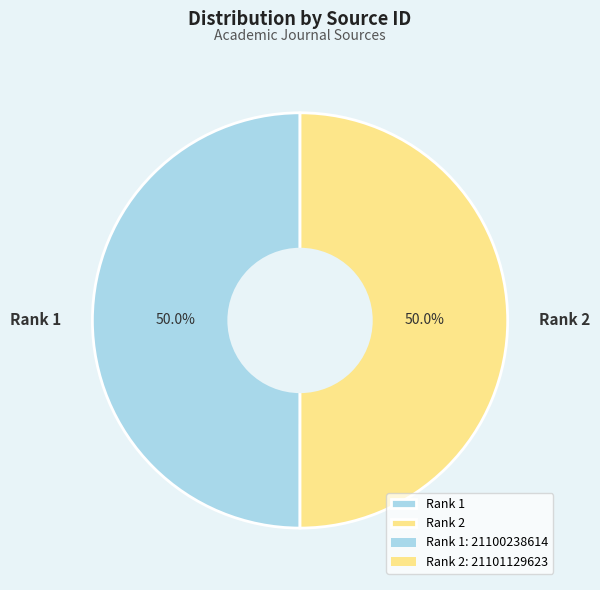

Approximately how many times larger is the value at Rank 2 compared to Rank 1?

1.0